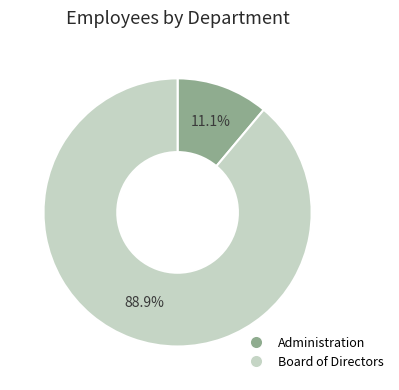

Which category accounts for the majority?

Board of Directors